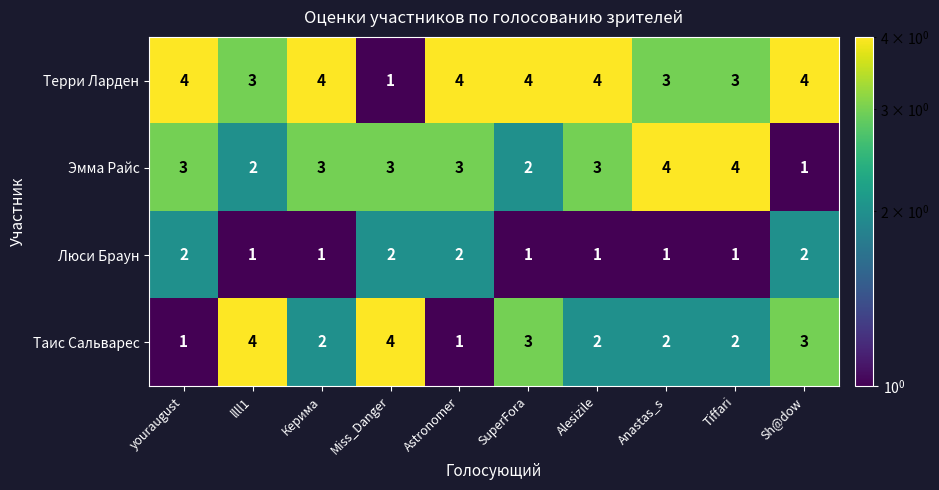

At how many categories does at least one series exceed 3?

10